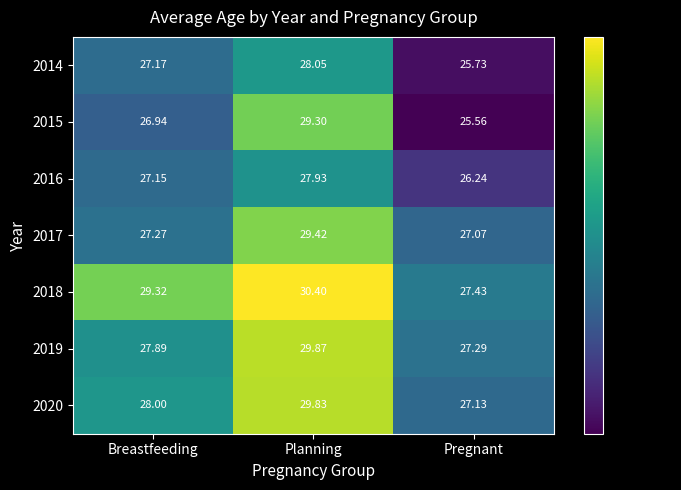

List the labels in order of 2014 value, smallest first.

Pregnant, Breastfeeding, Planning